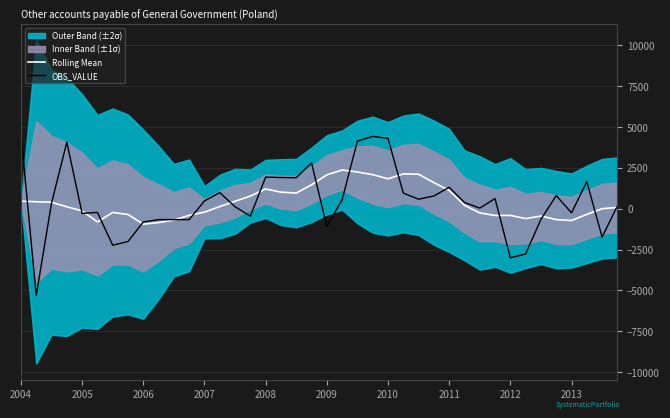

Is it true that OBS_VALUE equals 617.5 at 31?

True